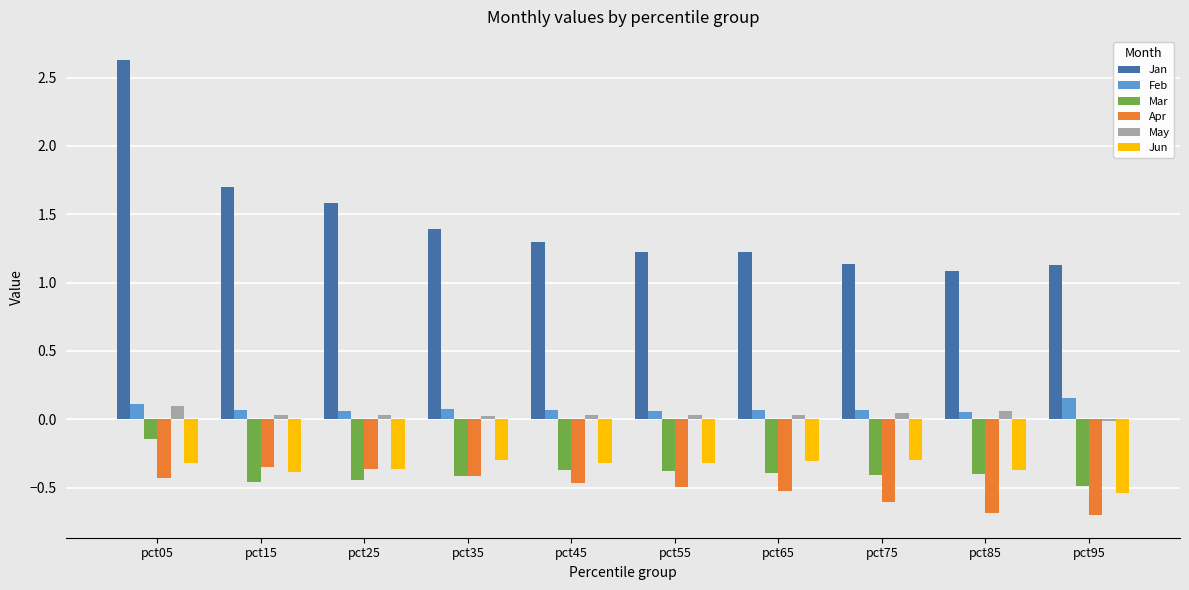

What is the sum of all Feb values?

0.8